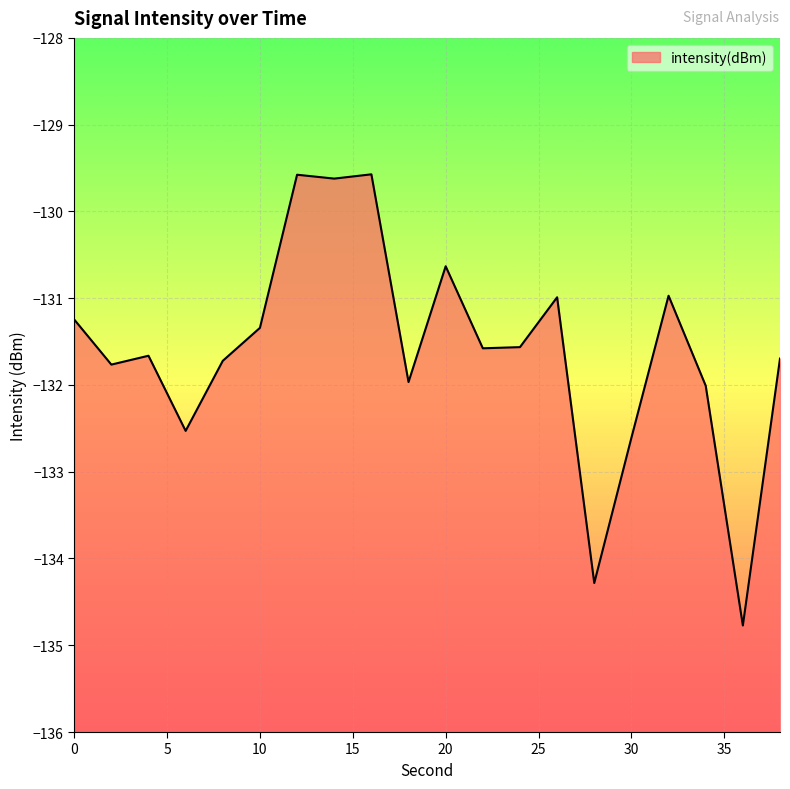

Reading left to right, what are all the values shown in this chart?

0=-131.2	2=-131.8	4=-131.7	6=-132.5	8=-131.7	10=-131.3	12=-129.6	14=-129.6	16=-129.6	18=-132.0	20=-130.6	22=-131.6	24=-131.6	26=-131.0	28=-134.3	30=-132.6	32=-131.0	34=-132.0	36=-134.8	38=-131.7